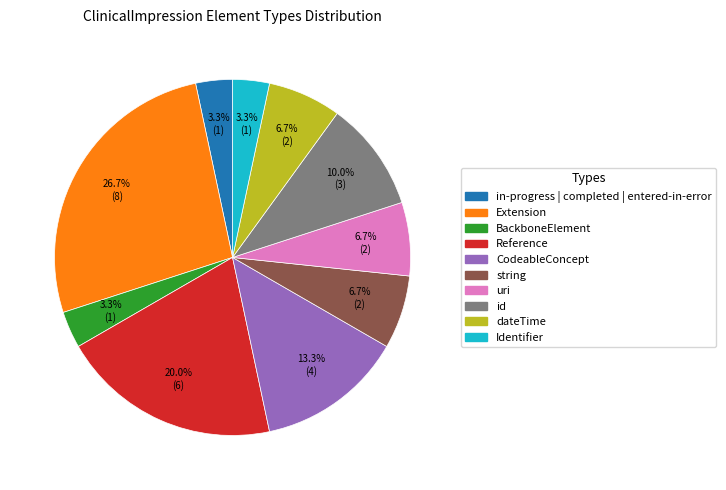

Is Extension the majority of the pie?

No